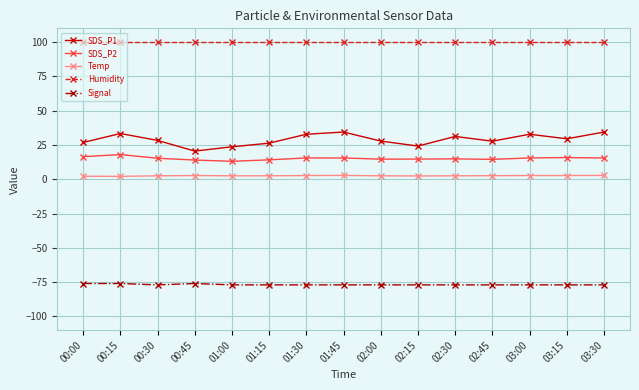

List the series in order of their peak value, lowest first.

Signal, Temp, SDS_P2, SDS_P1, Humidity